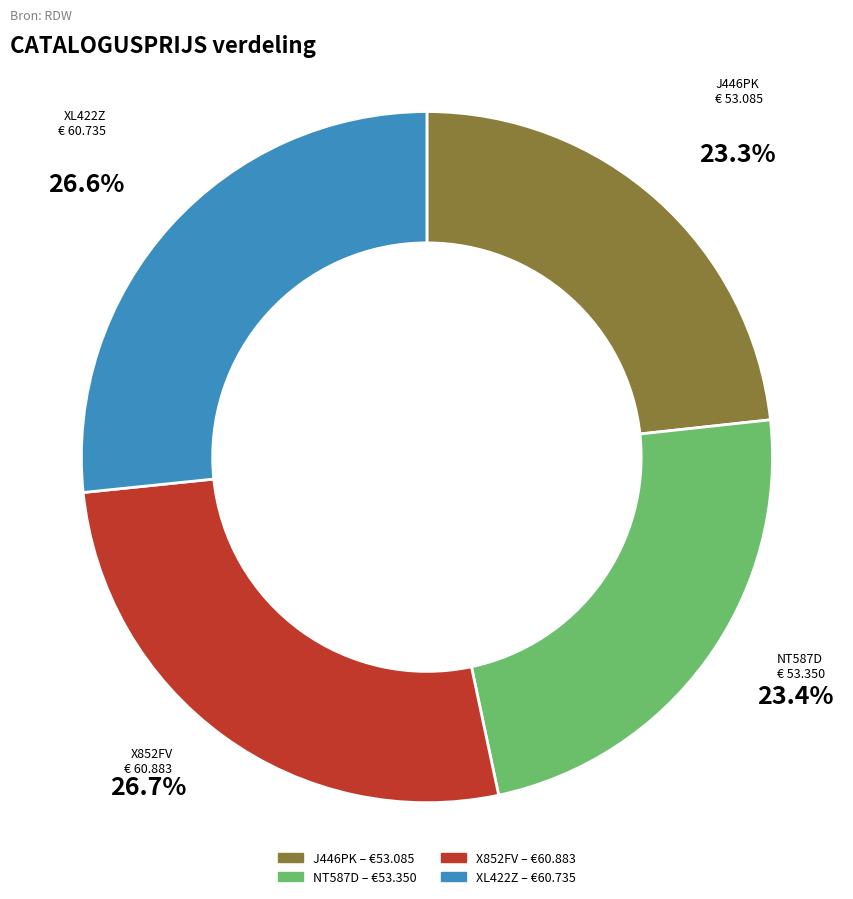

To the nearest percent, what is the difference between the largest and smallest slice percentages?

3%